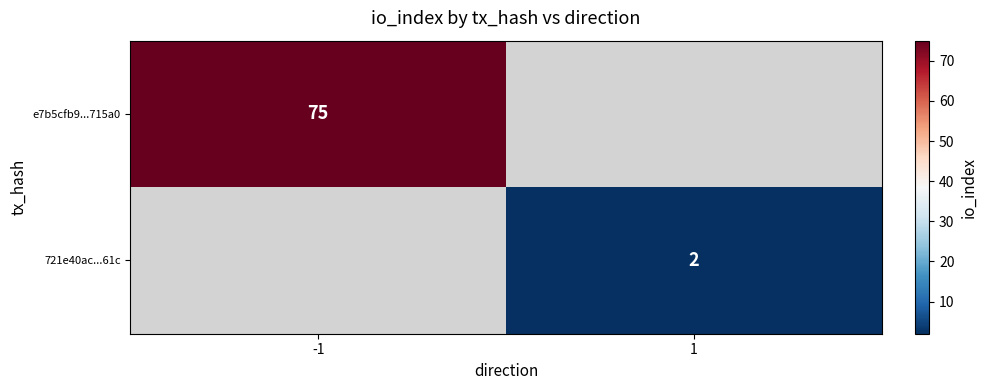

Is it true that 721e40ac...61c equals 3 at 1?

False